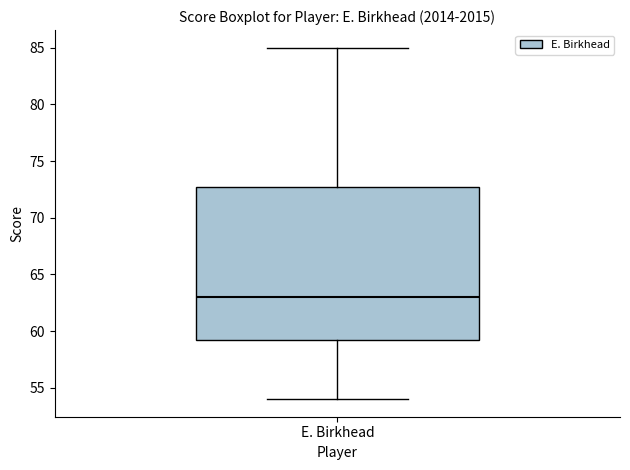

Where does the lower whisker of the box for E. Birkhead end on the y-axis? The values are not printed on the chart, so give them approximately, as read against the axis.

54.0